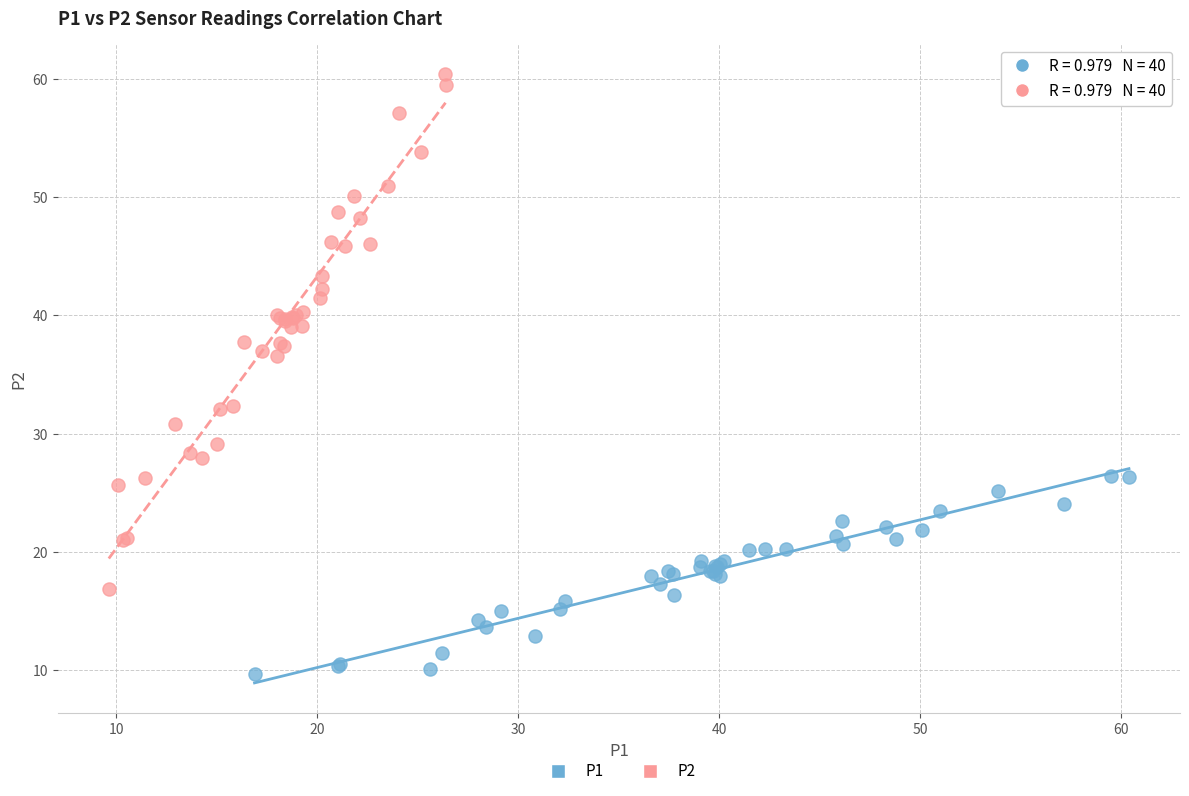

Which series reaches the maximum Y coordinate?

P2